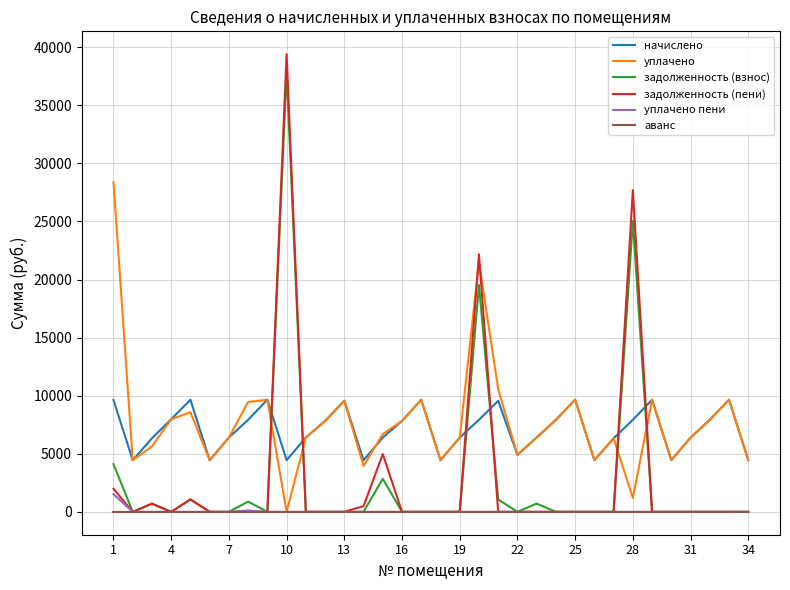

What is the greatest value displayed?

39402.1